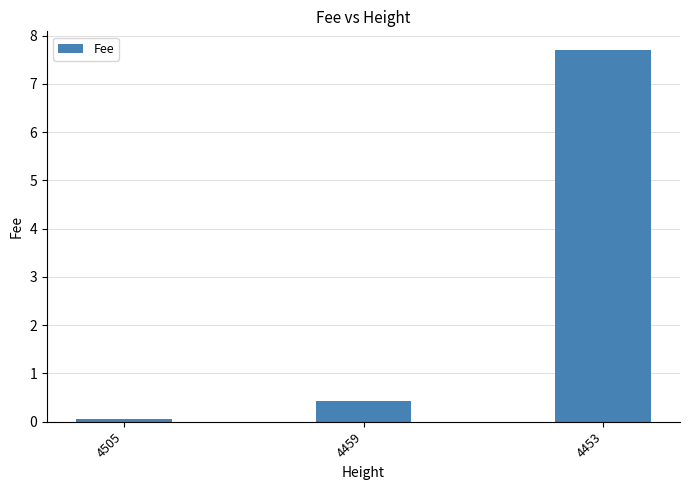

How many distinct data groups are displayed?

1